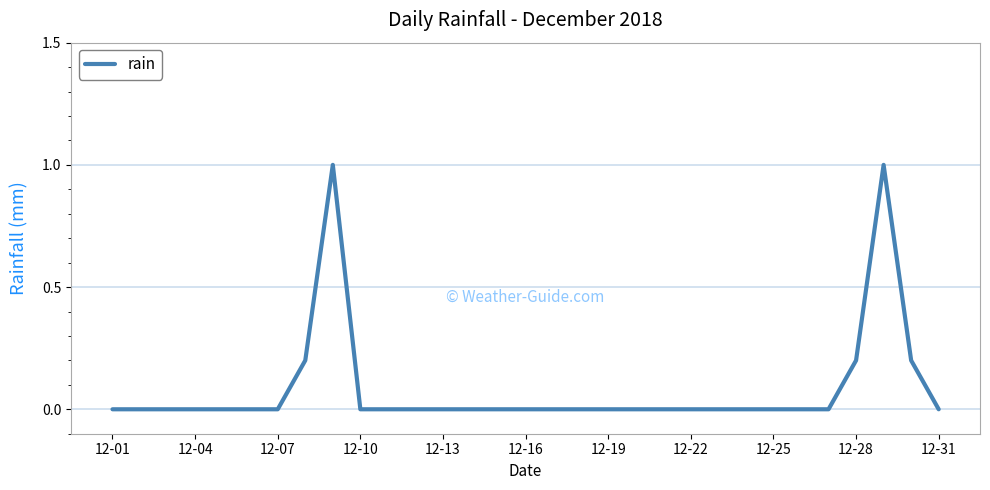

What is the greatest value displayed?

1.0